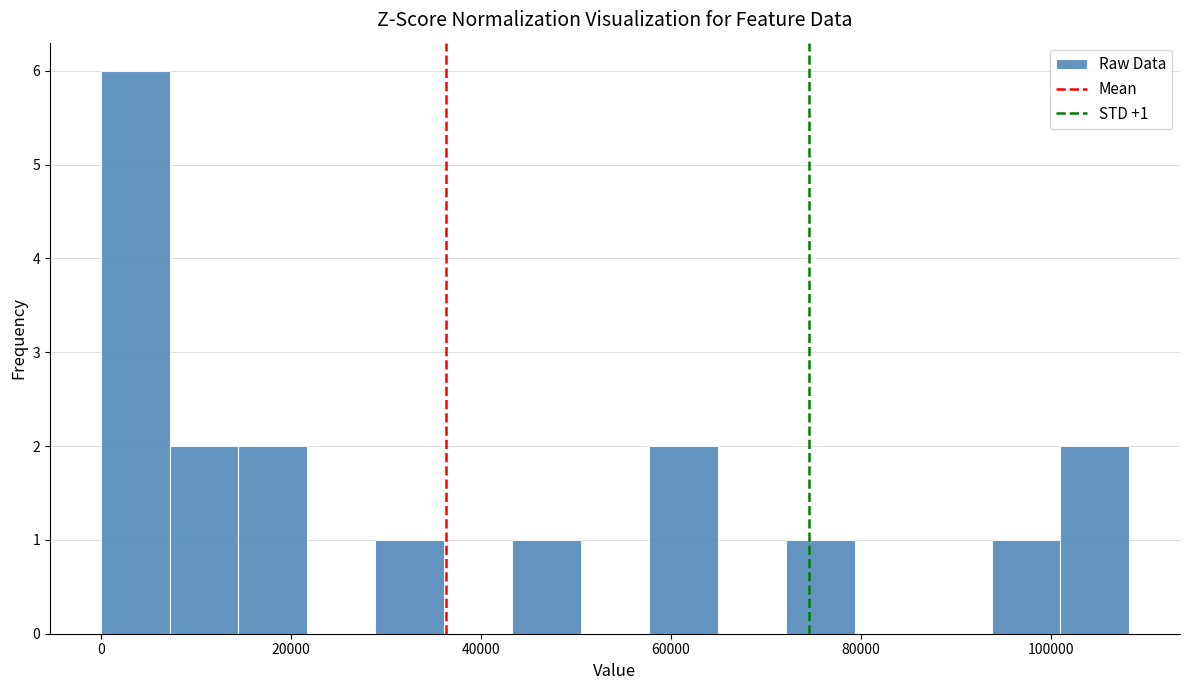

Around what value on the x-axis is the tallest bar? Give the approximate position of its centre, as read against the axis.

4000